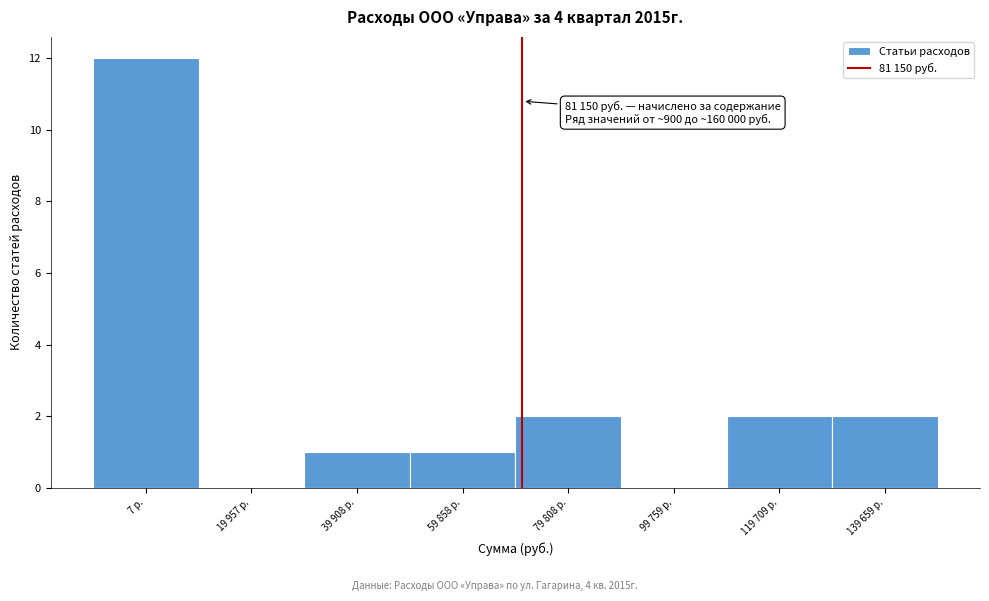

Reading left to right, extract all data points from this chart.

7 р.=12	19 957 р.=0	39 908 р.=1	59 858 р.=1	79 808 р.=2	99 759 р.=0	119 709 р.=2	139 659 р.=2